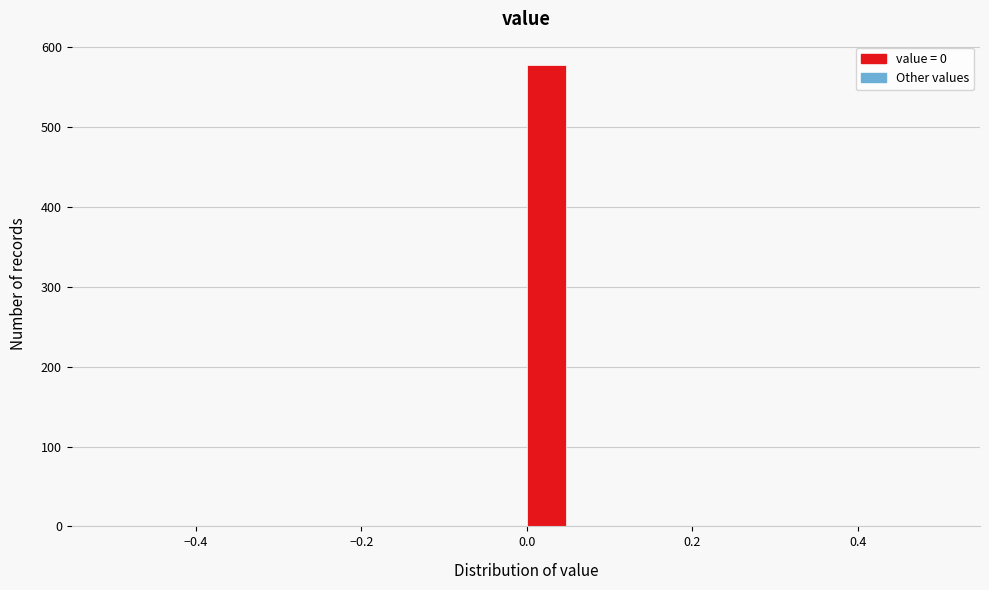

Around what value on the x-axis is the tallest bar? Give the approximate position of its centre, as read against the axis.

0.02